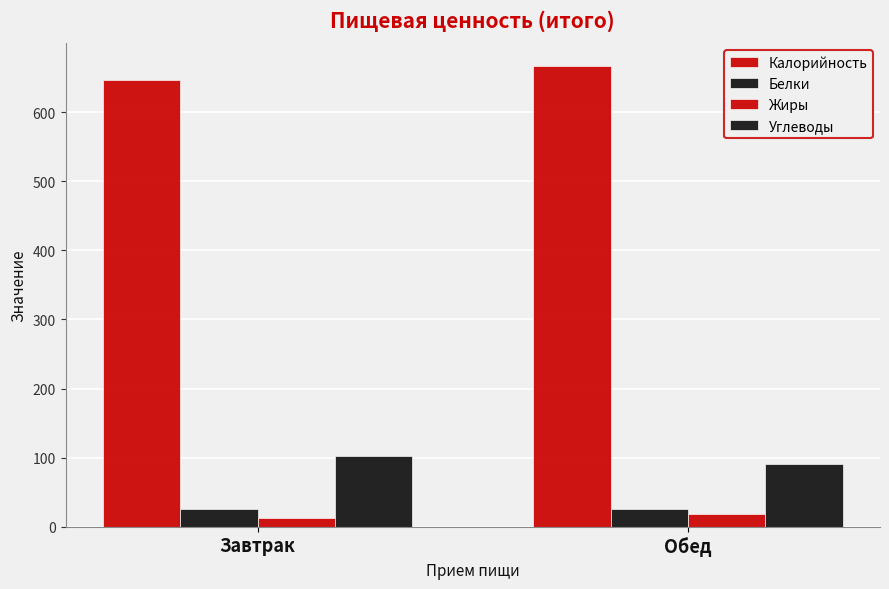

How many data points in Углеводы are above 102?

1